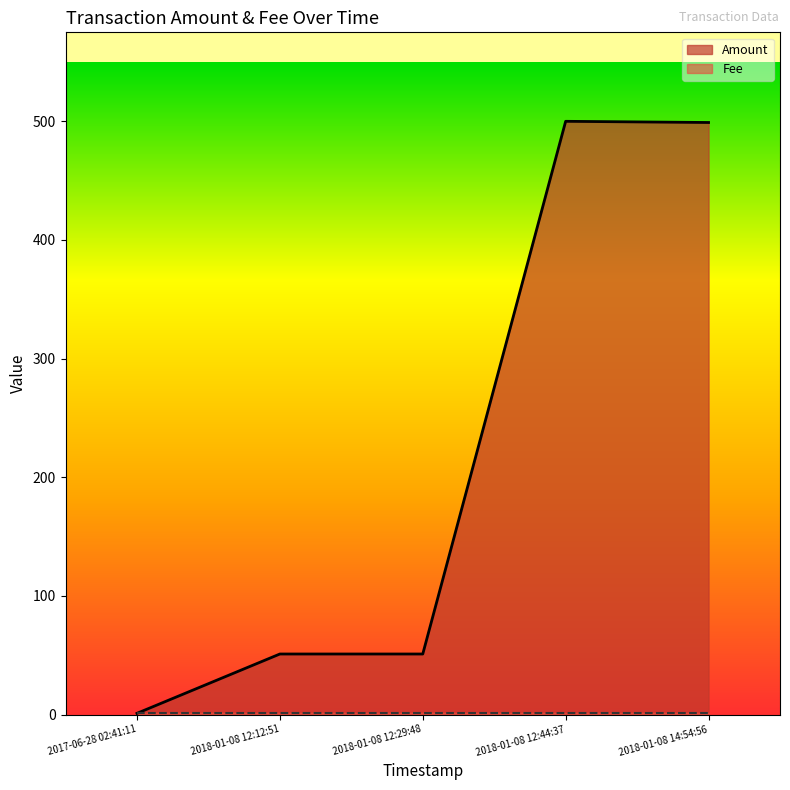

Does the chart have visible grid lines?

No